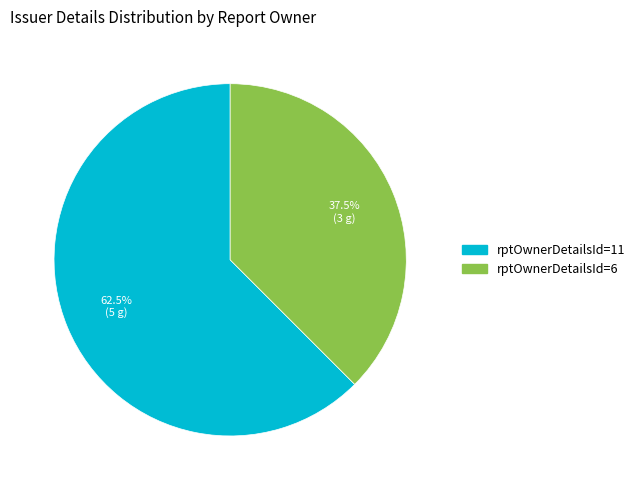

Does any single category account for the majority?

Yes